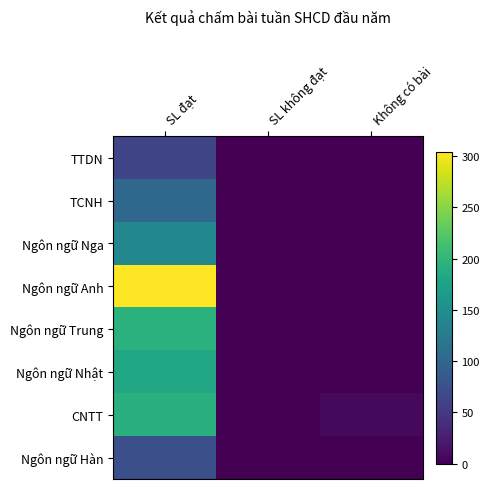

Between SL đạt and SL không đạt, which is larger?

SL đạt